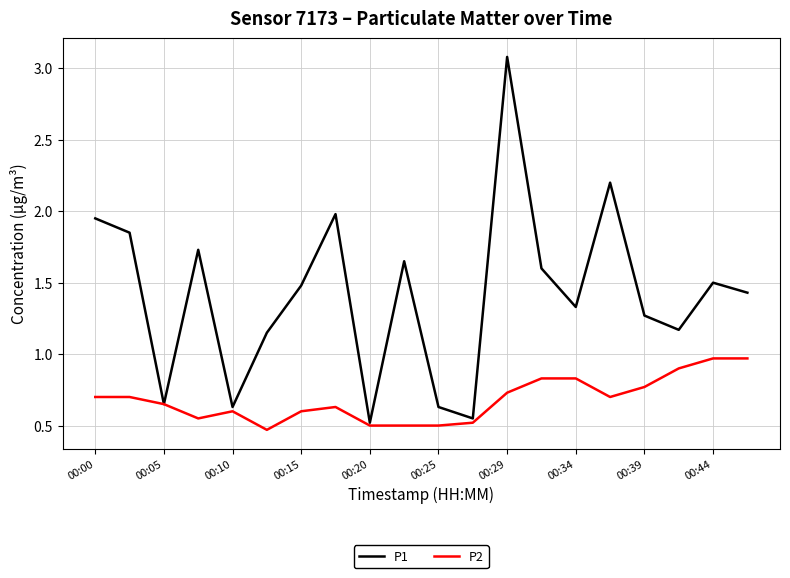

Which series has the largest total across all categories?

P1